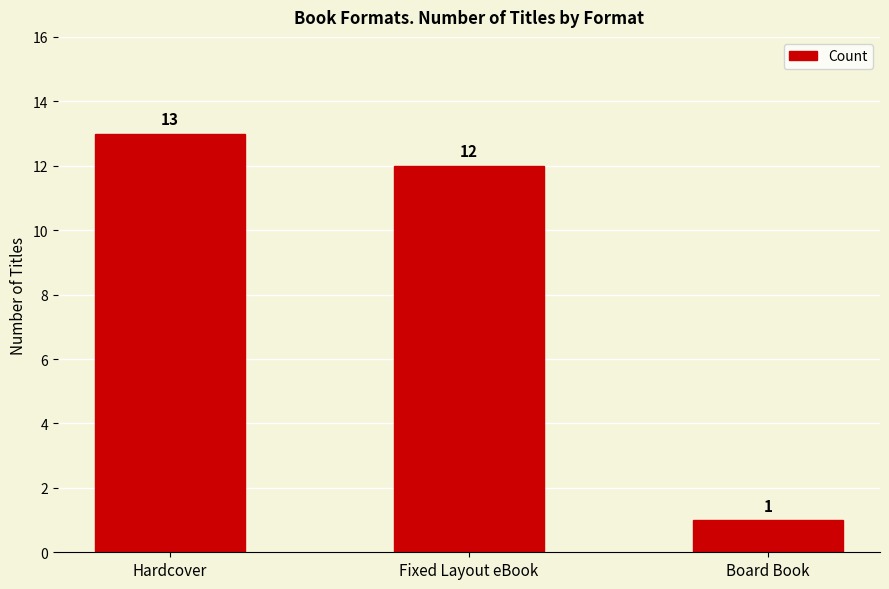

What is the label of the 3rd bar from the right?

Hardcover